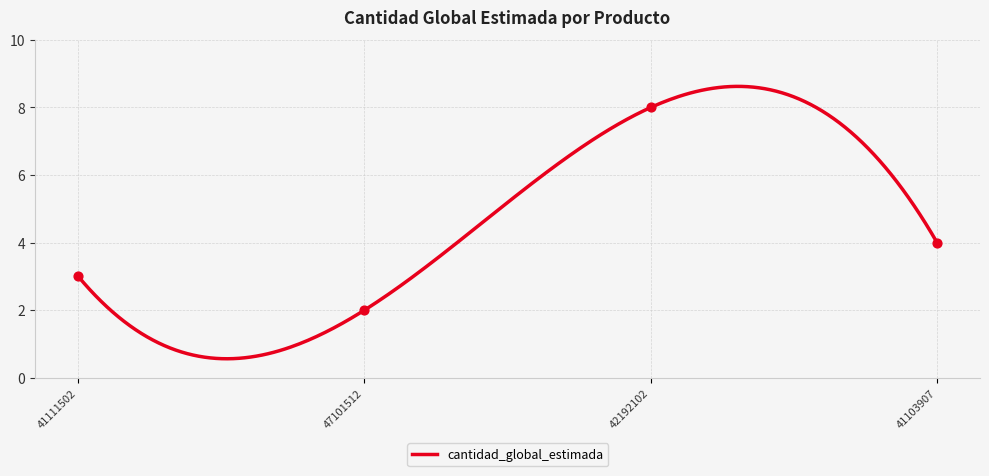

Which has a higher value, 41111502 or 41103907?

41103907